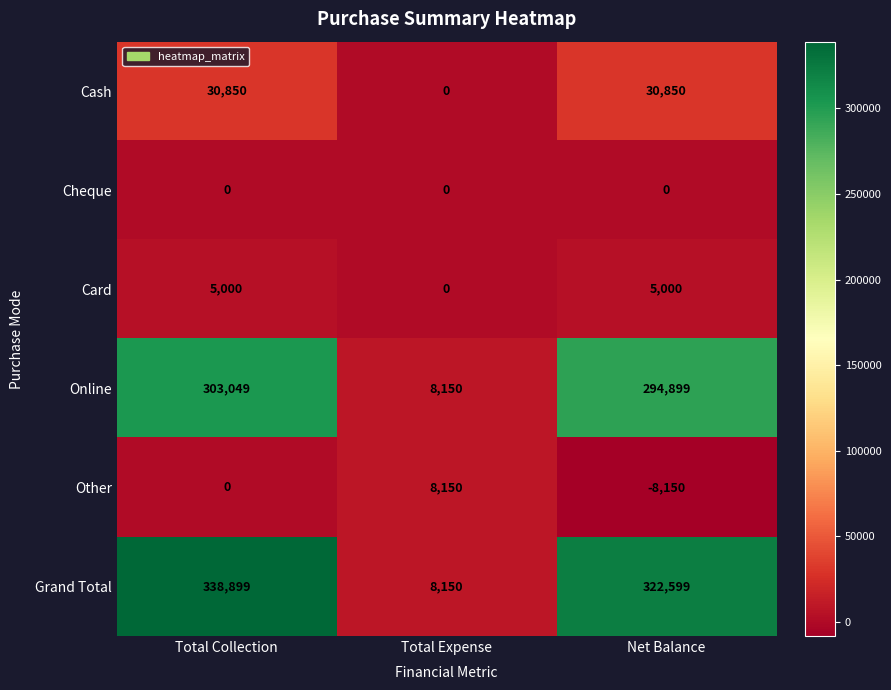

How many data points does each series have?

3